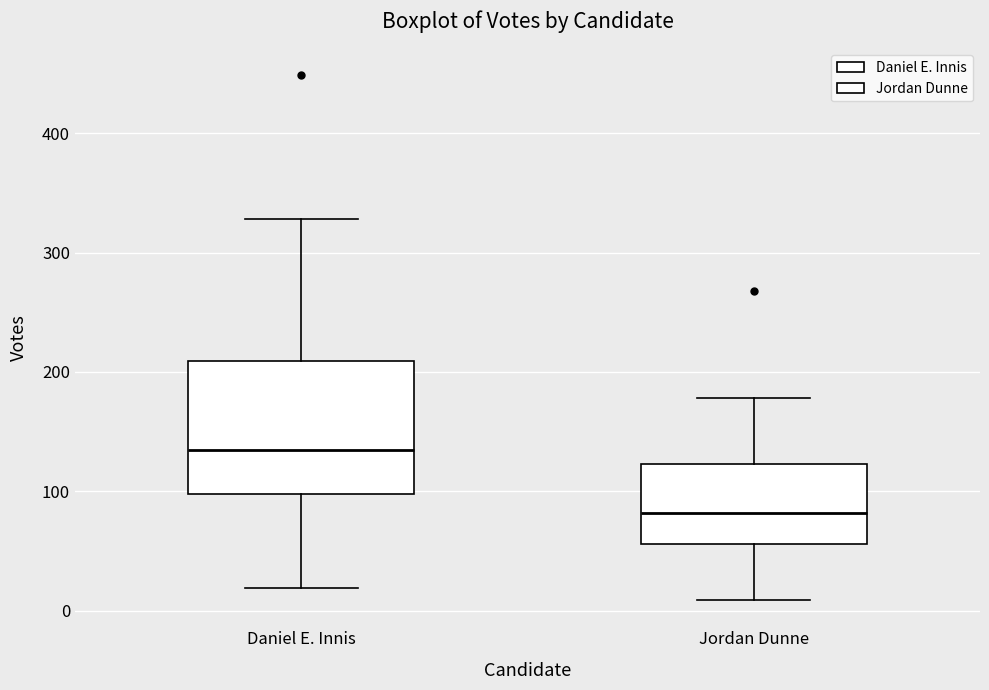

Which box has the lowest median line?

Jordan Dunne